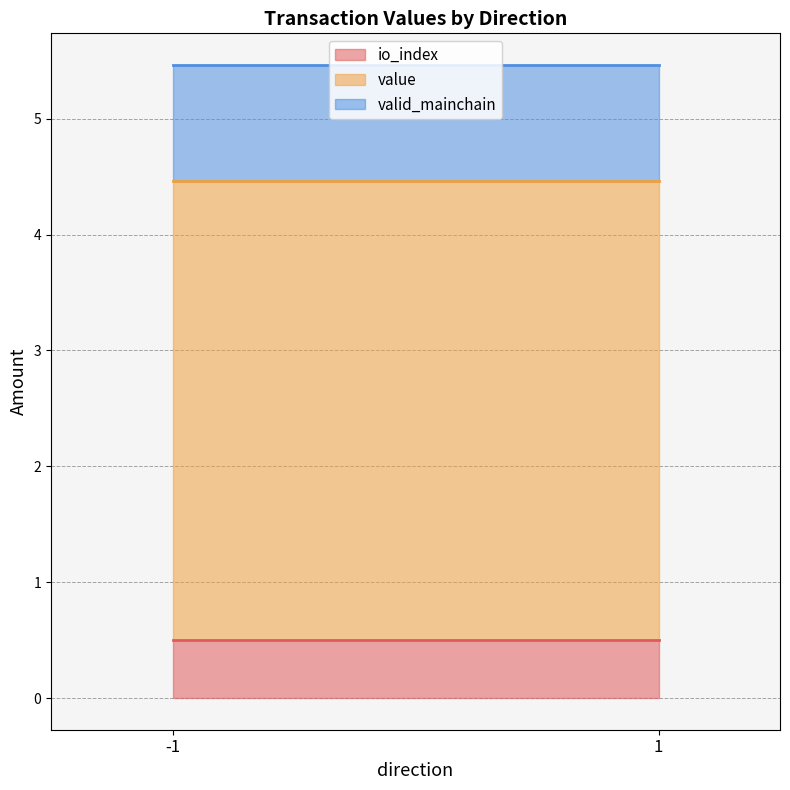

True or false: value and io_index cross at least once.

False